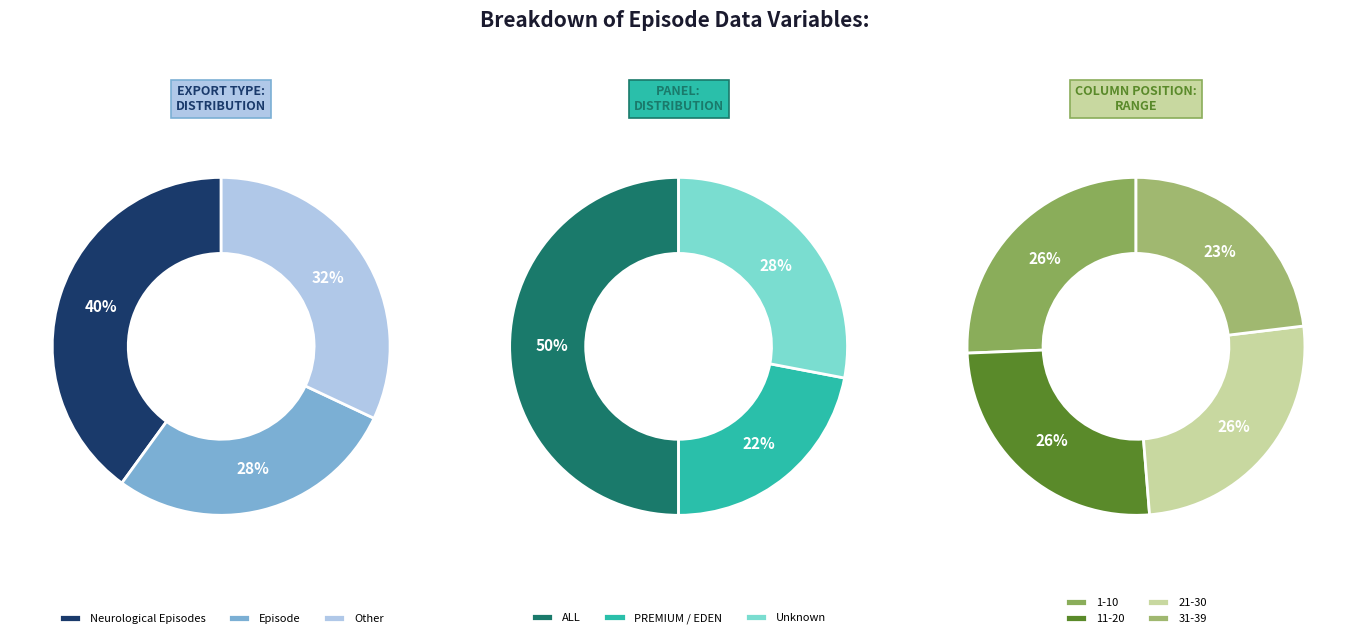

The Neurological Episodes slice represents 50% of the pie. True or false?

False